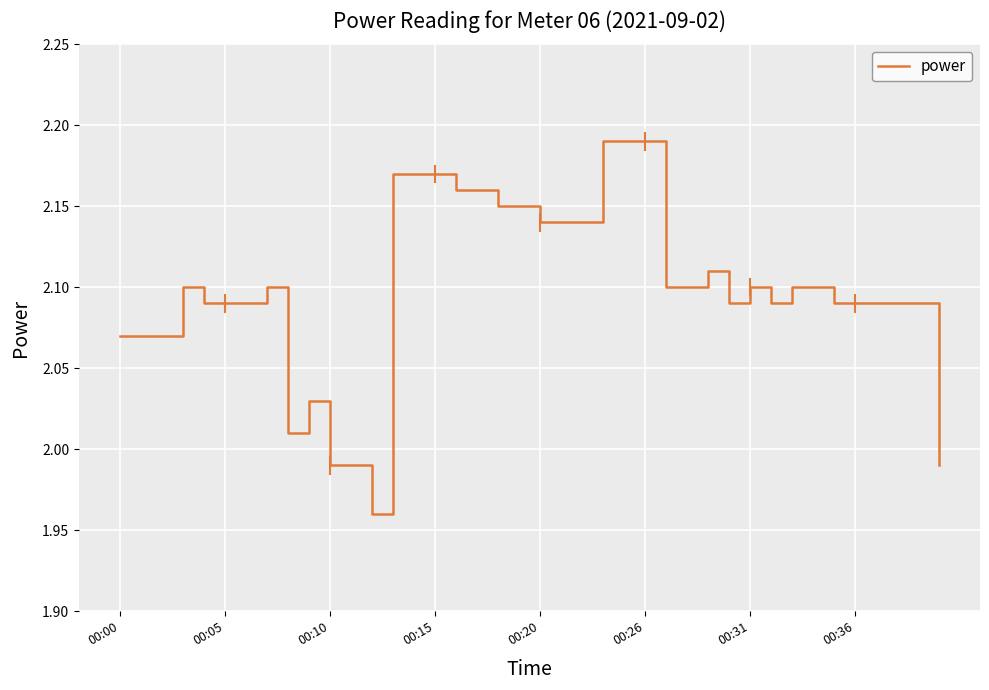

Does the chart have visible grid lines?

Yes